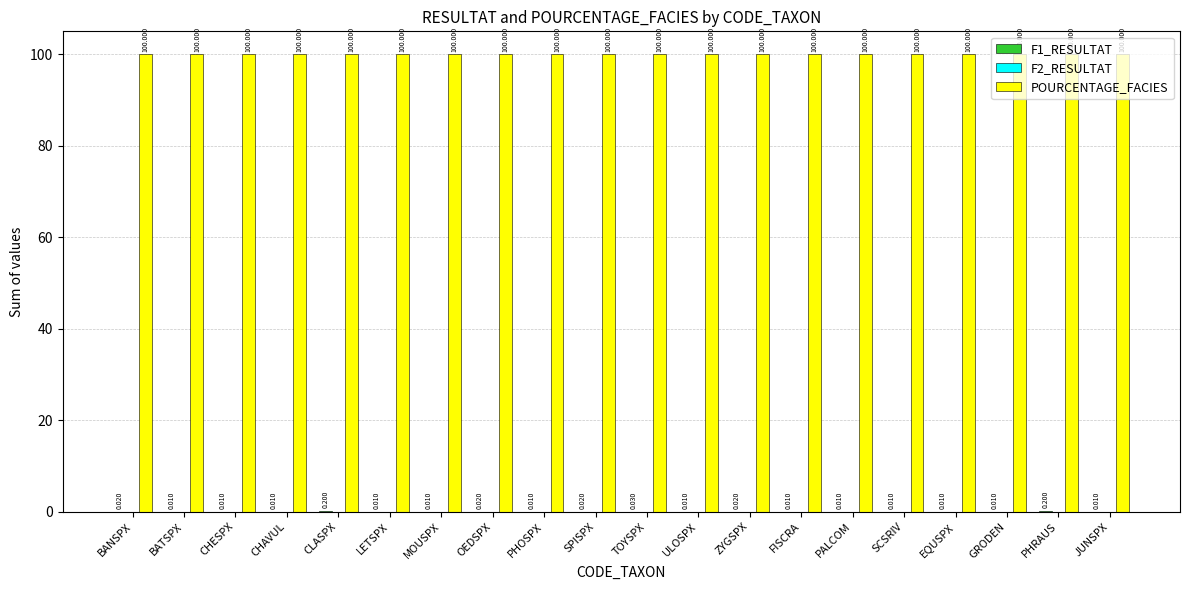

Which series has the largest total across all categories?

POURCENTAGE_FACIES